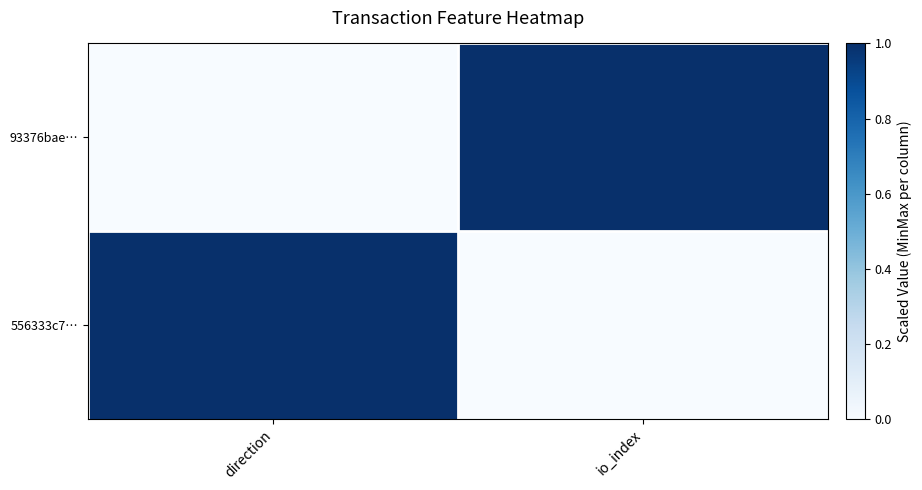

At how many categories does at least one series exceed 0?

2